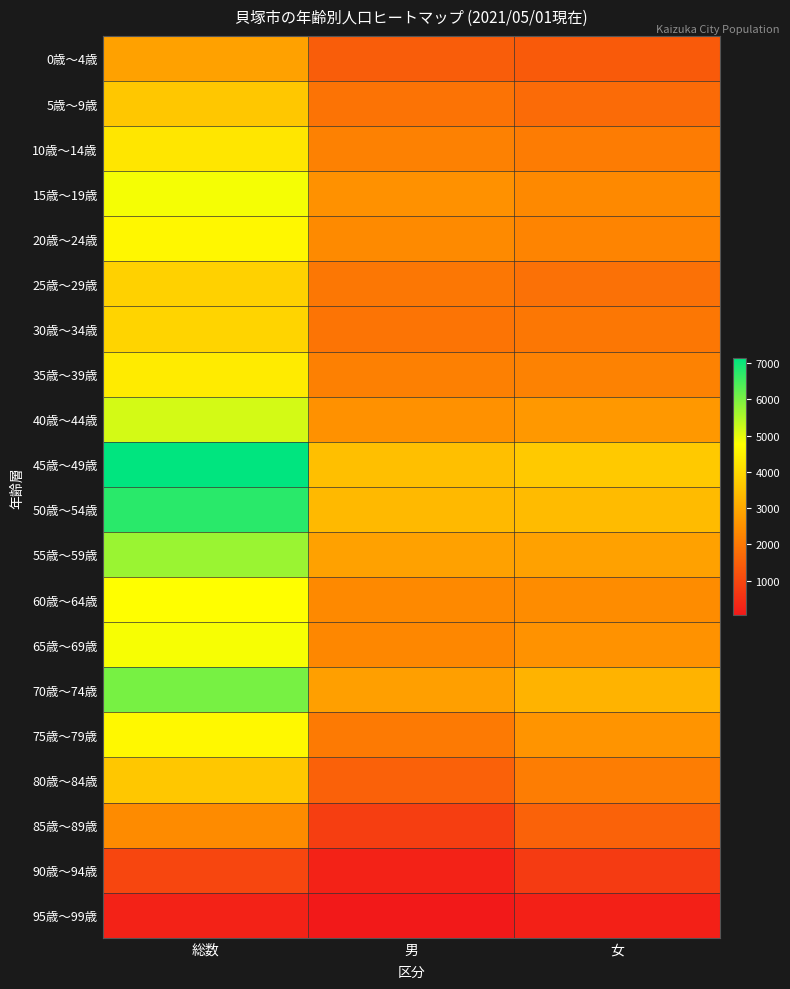

How many data points does each series have?

3